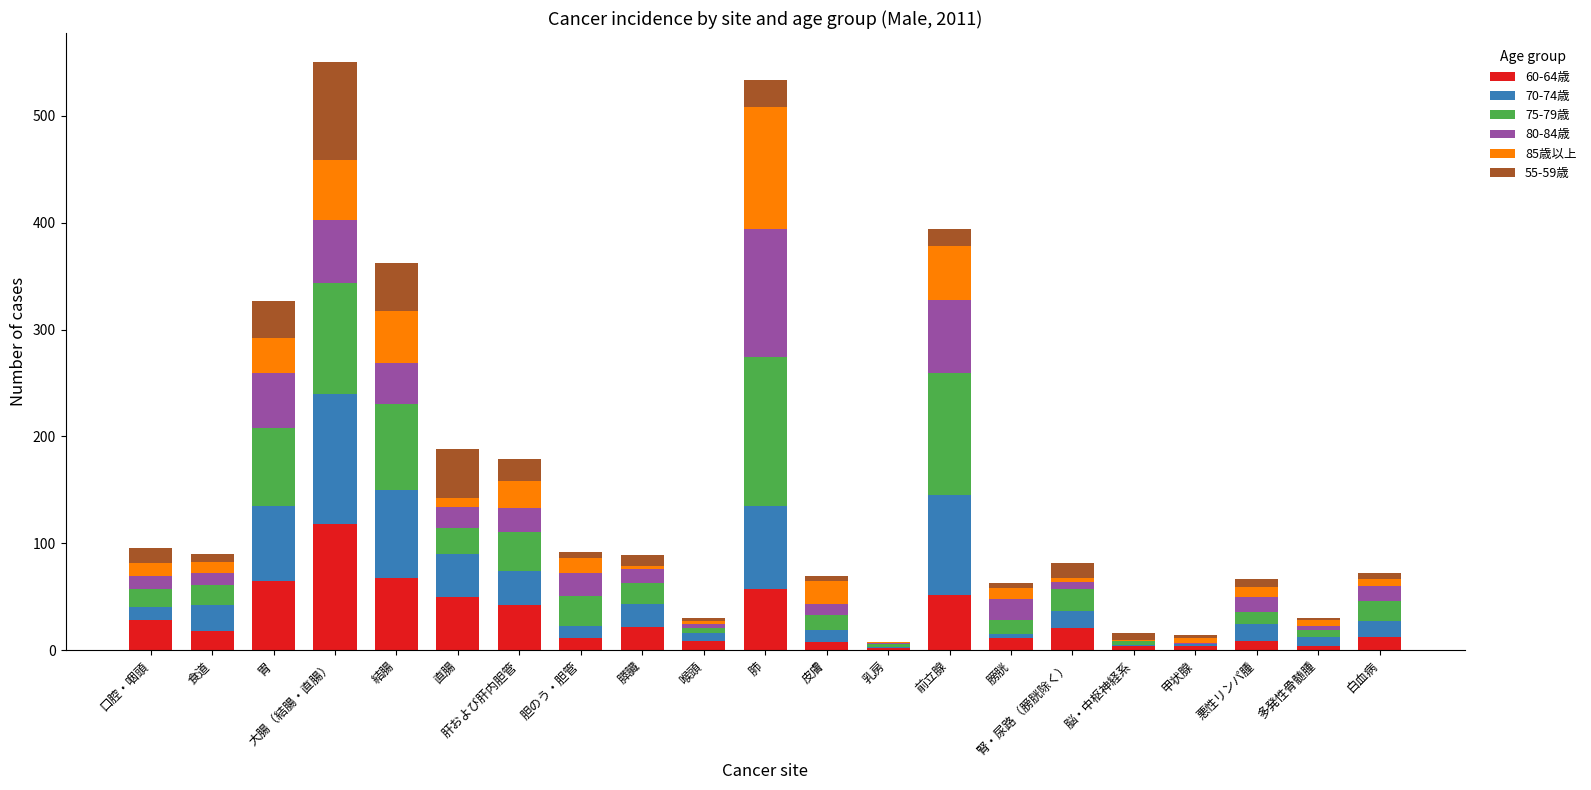

Which category has the highest value in the 60-64歳 series?

大腸（結腸・直腸）